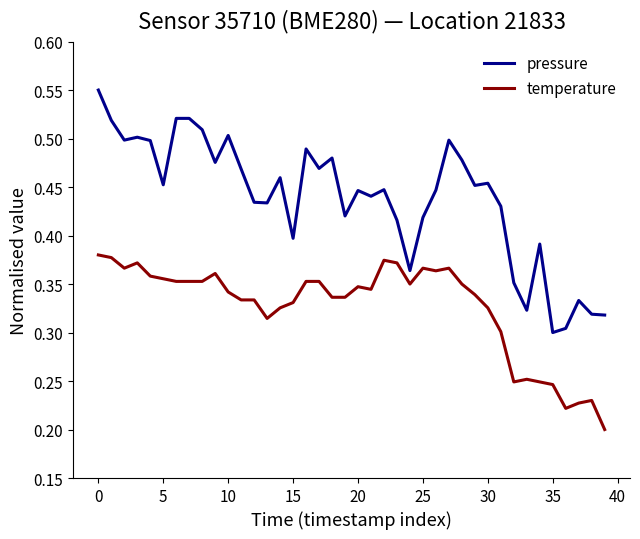

Rank the series by their average value, from highest to lowest.

pressure, temperature